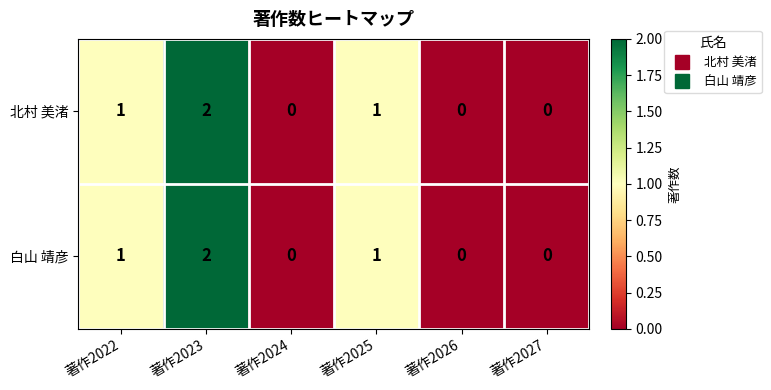

Count the 北村 美渚 values in the range 0 to 1.

5